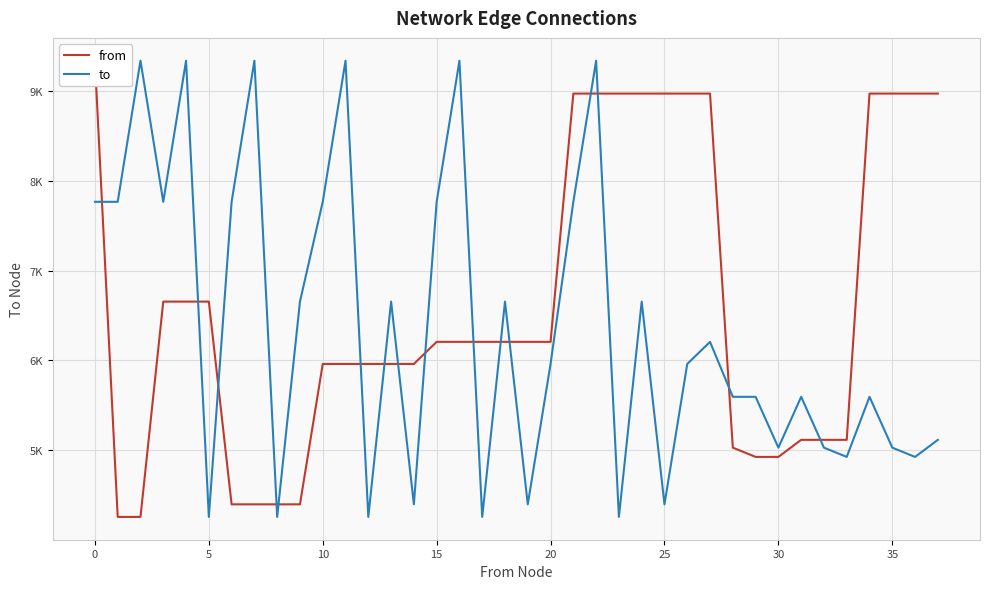

At which category is the sum across all series the highest?

22